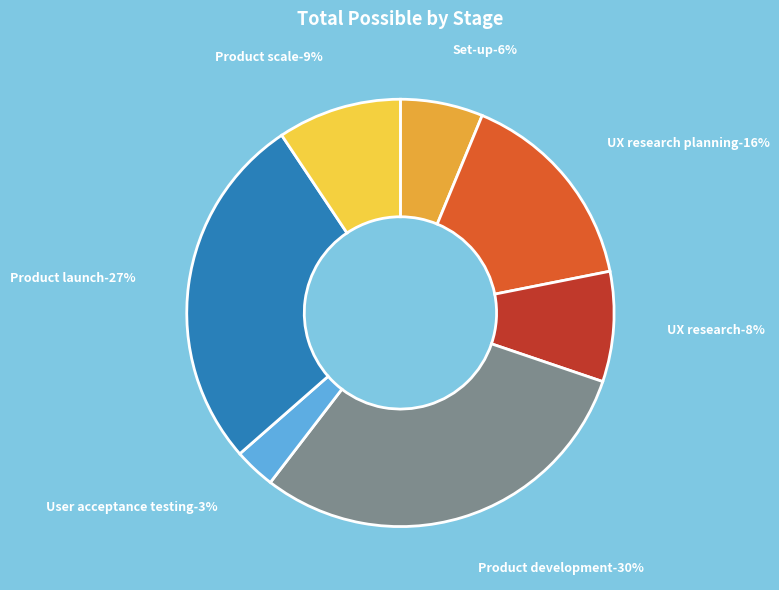

To the nearest percent, what is the difference between the largest and smallest slice percentages?

27%